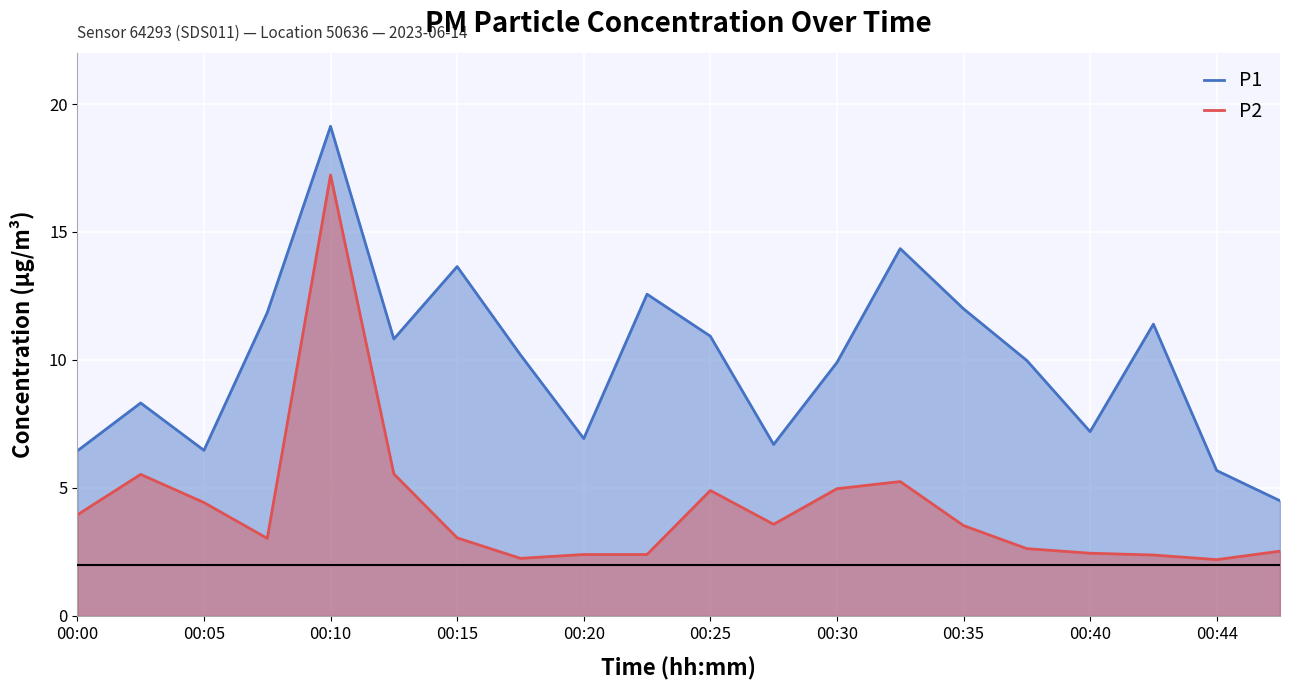

What is the difference between the second highest and second lowest values in the P2 series?

3.3